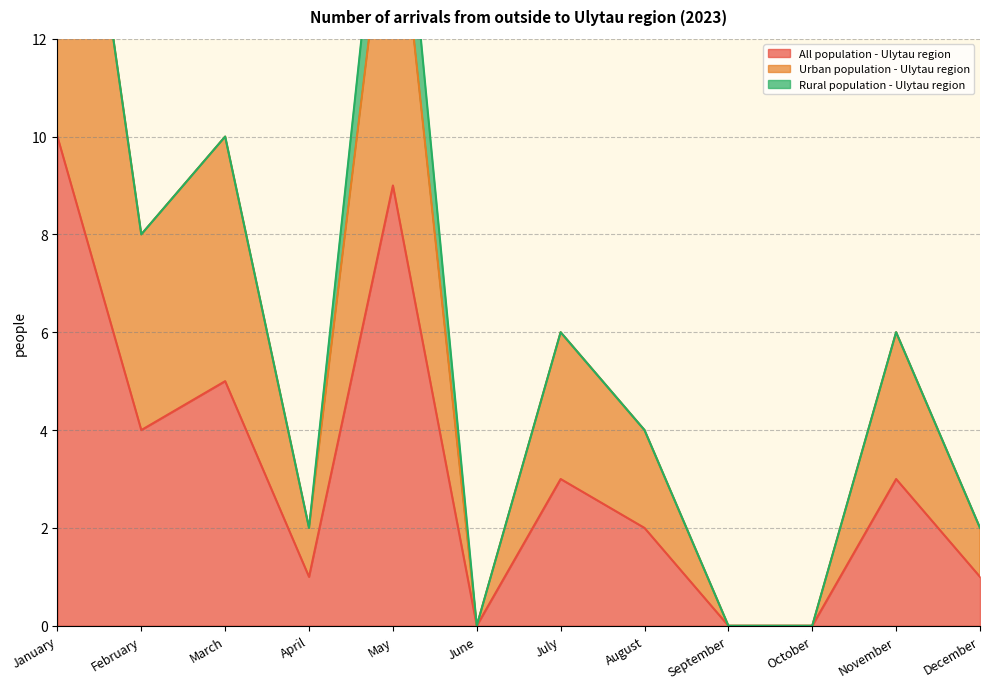

Which series has the largest range (max minus min)?

Urban population - Ulytau region